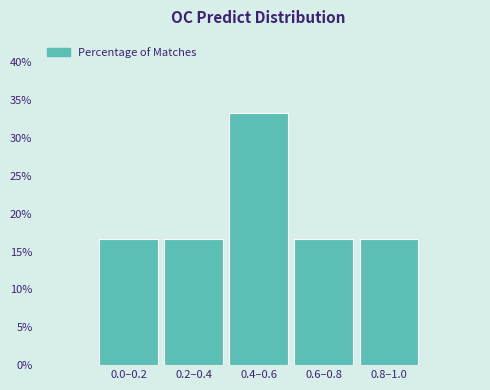

Reading right to left, list all the values displayed in this chart.

0.8–1.0=16.7	0.6–0.8=16.7	0.4–0.6=33.3	0.2–0.4=16.7	0.0–0.2=16.7